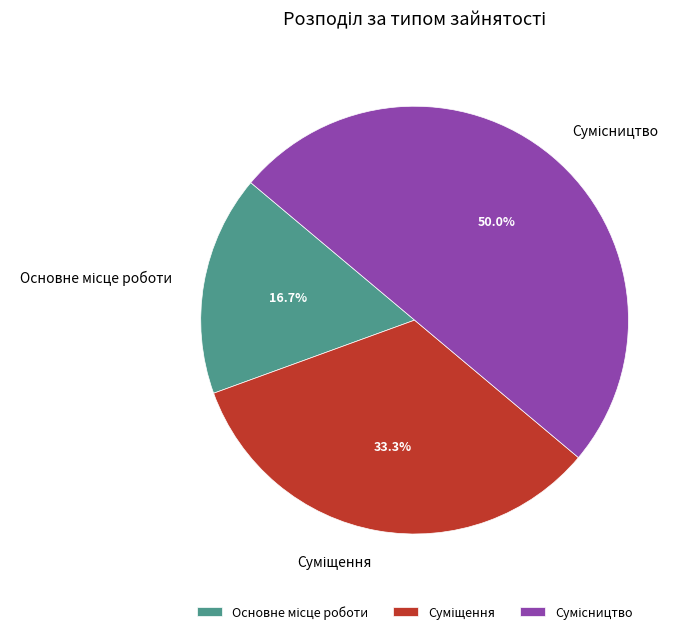

True or false: Суміщення accounts for 19% of the total.

False